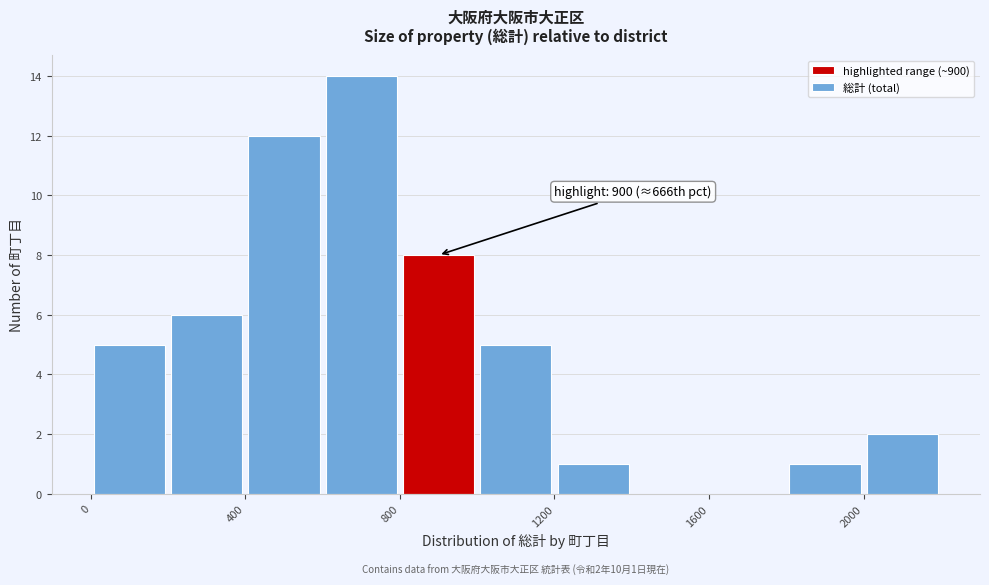

Which range on the x-axis has the tallest bar?

600 to 800